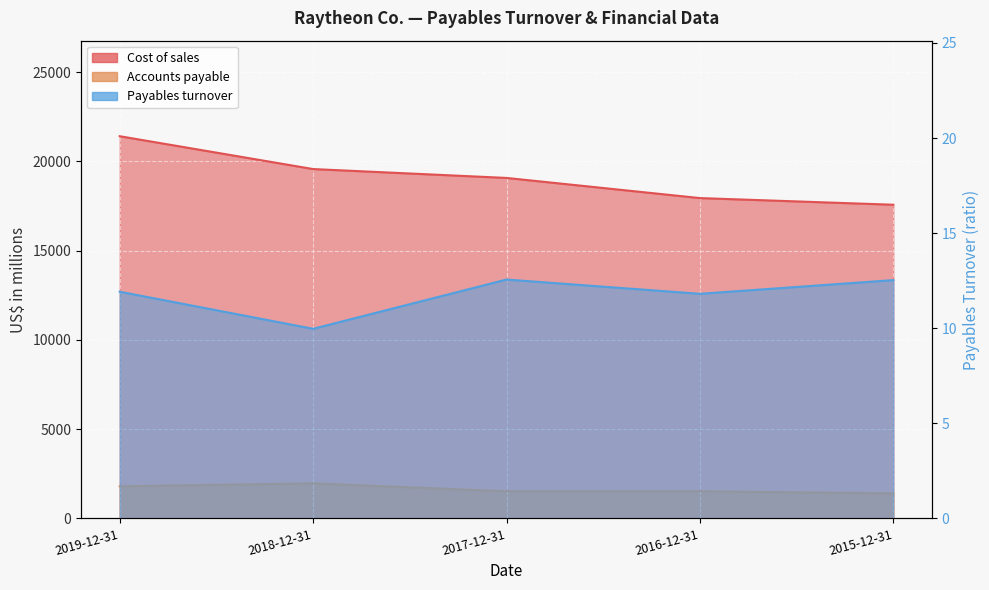

At which label does Cost of sales reach its minimum?

2015-12-31